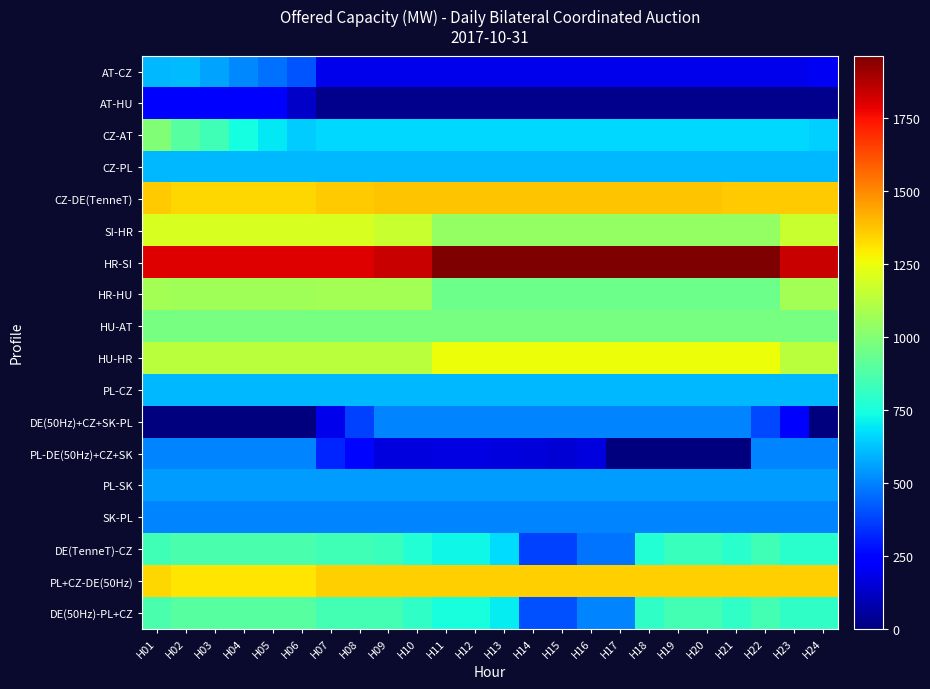

Between H12 and H13, which is larger?

H12